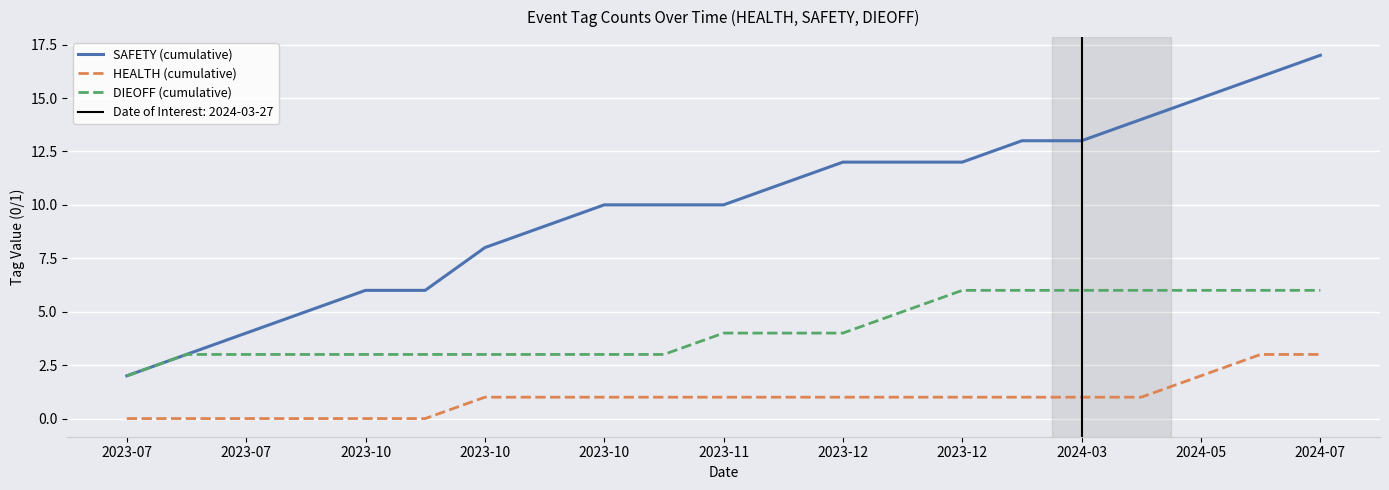

At how many categories does at least one series exceed 3?

19